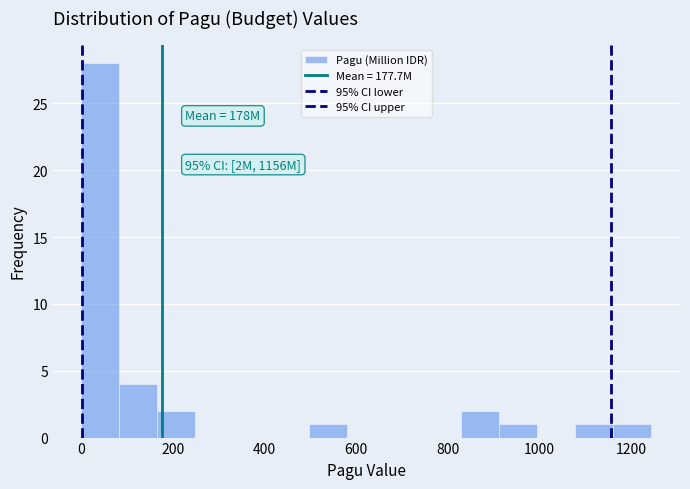

Over which range of the x-axis is the bar tallest?

0 to 80